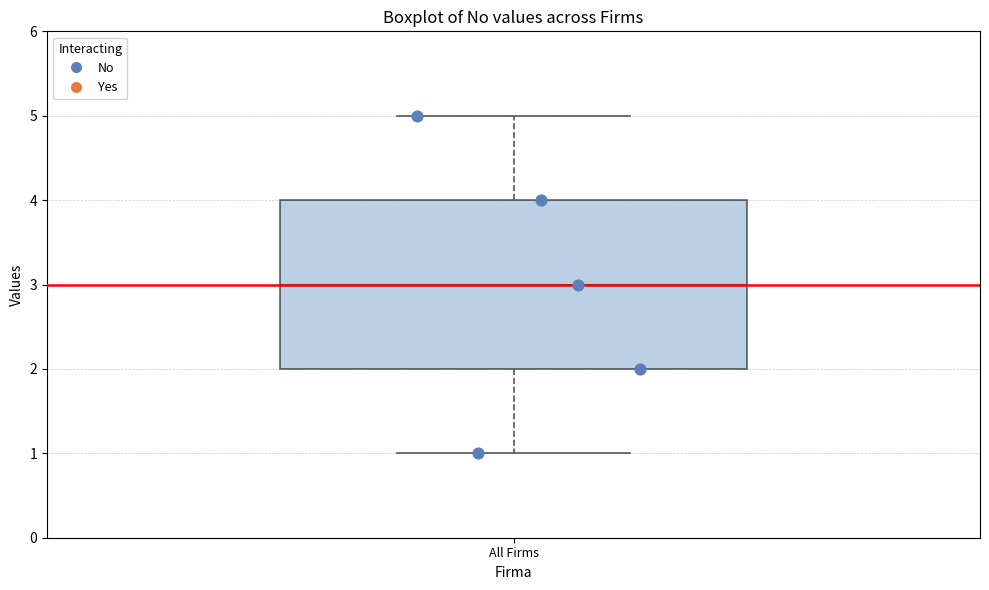

Transcribe this box plot: give where the median line is, the range the box spans, and where the two whiskers end, as read against the y-axis. The values are not printed on the chart, so give them approximately, as read against the axis.

median 3, box 2 to 4, whiskers 1 to 5